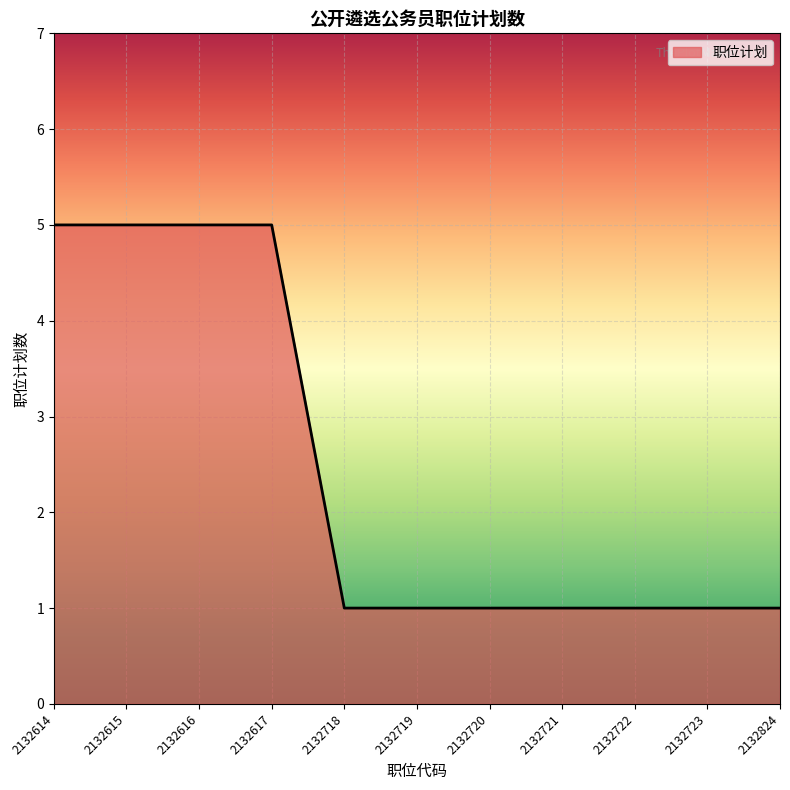

What is the change in value from 2132616 to 2132720?

-4